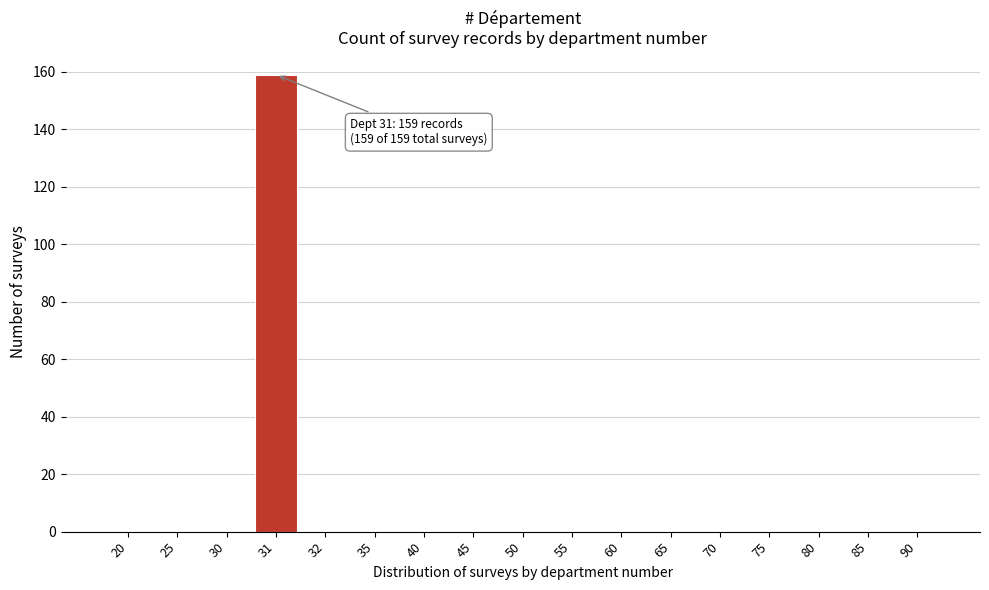

Reading left to right, list all the values displayed in this chart.

20=0	25=0	30=0	31=159	32=0	35=0	40=0	45=0	50=0	55=0	60=0	65=0	70=0	75=0	80=0	85=0	90=0